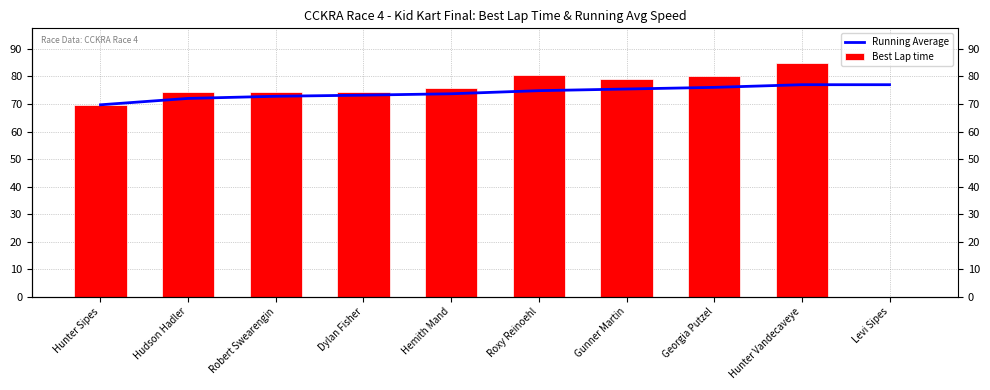

What is the value of the Running Average bar at the 4th from the left?

73.2